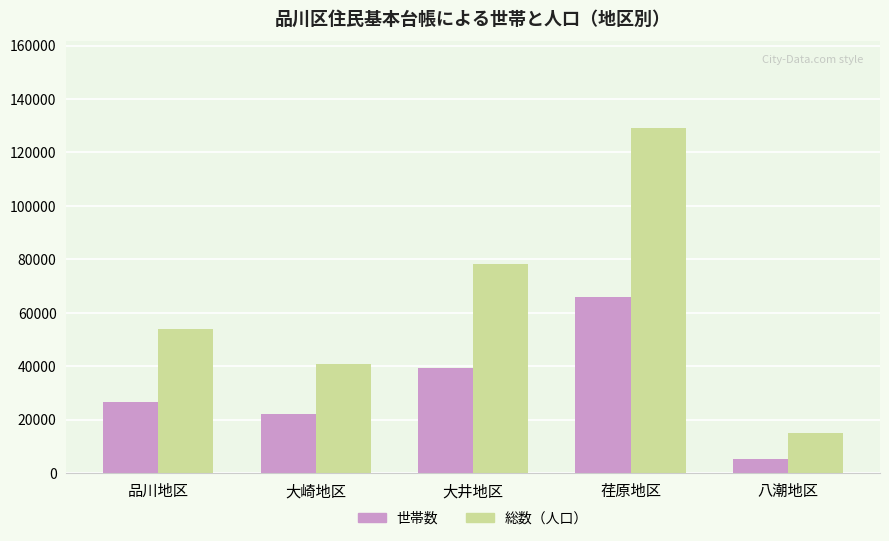

What is the difference between the maximum and minimum values in the 総数（人口） series?

114255